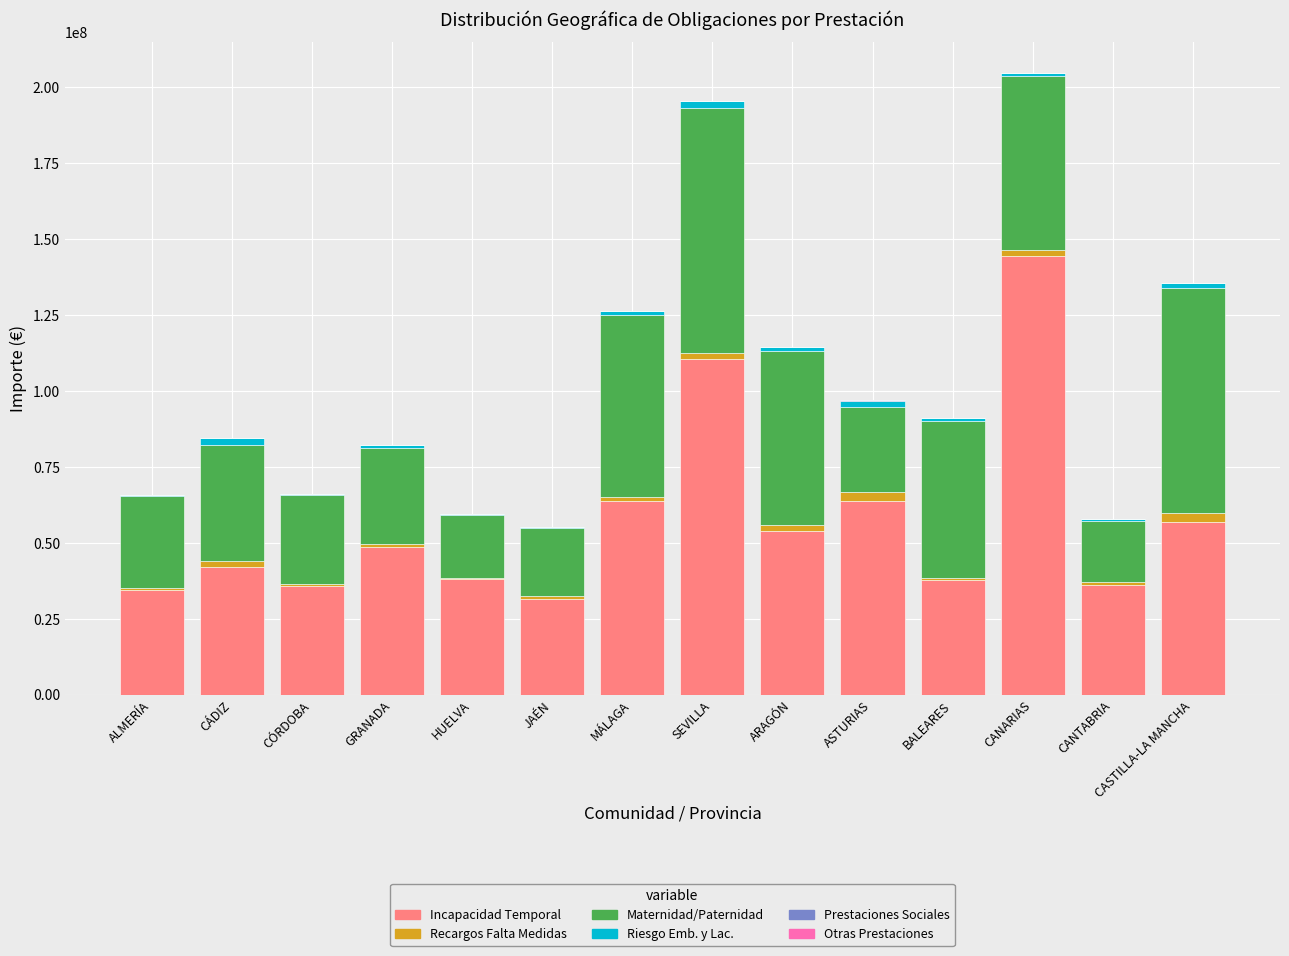

What is the maximum value for Incapacidad Temporal?

144393814.6